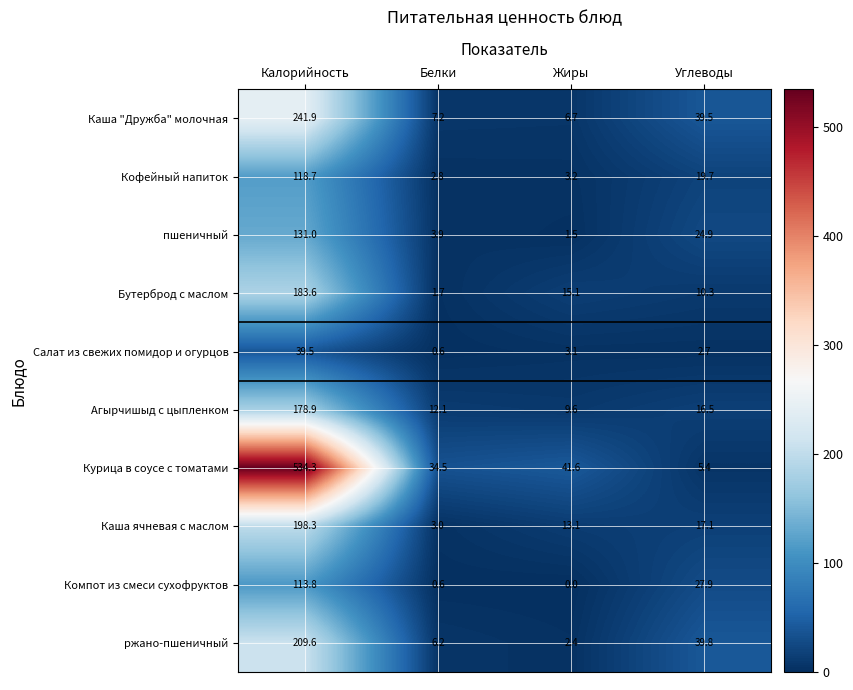

What is the sum of the Каша ячневая с маслом values at Углеводы and Калорийность?

215.4